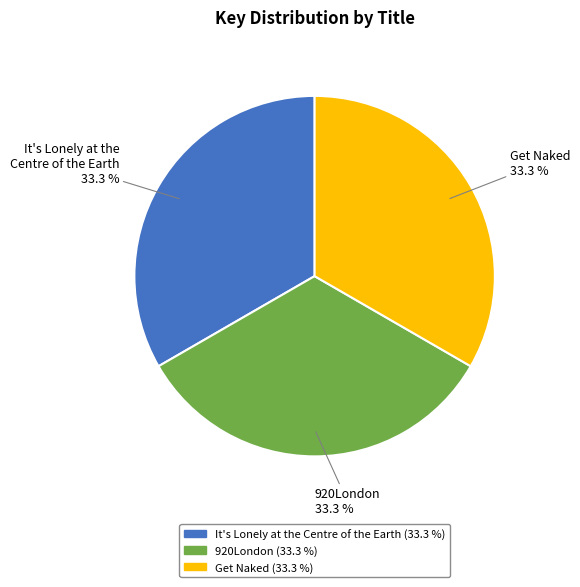

What percentage is NOT represented by It's Lonely at the Centre of the Earth?

66.7%